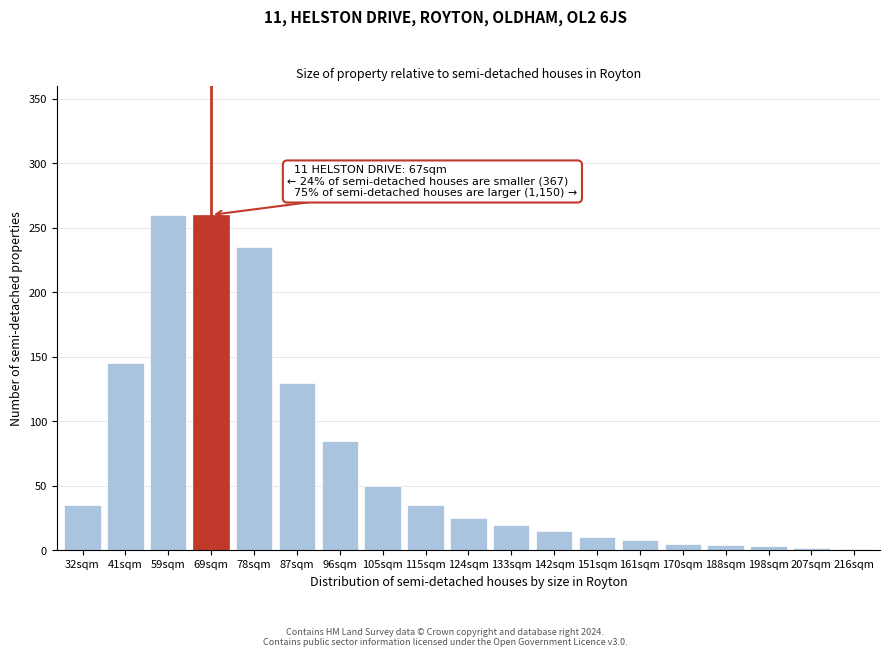

Is it true that the value at 142sqm is 15?

True